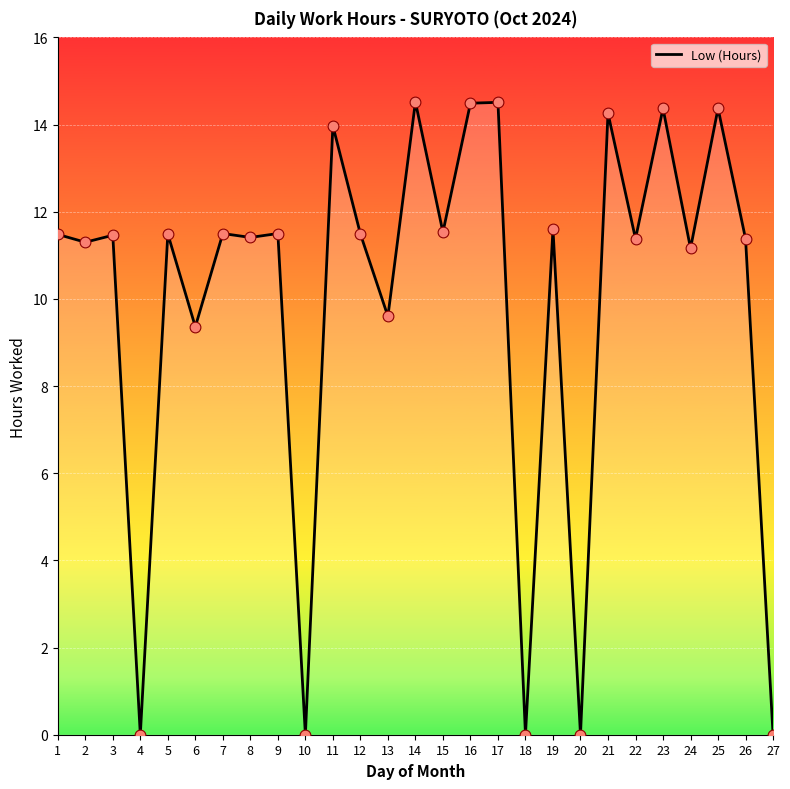

What is the change in value from 10 to 14?

+14.5